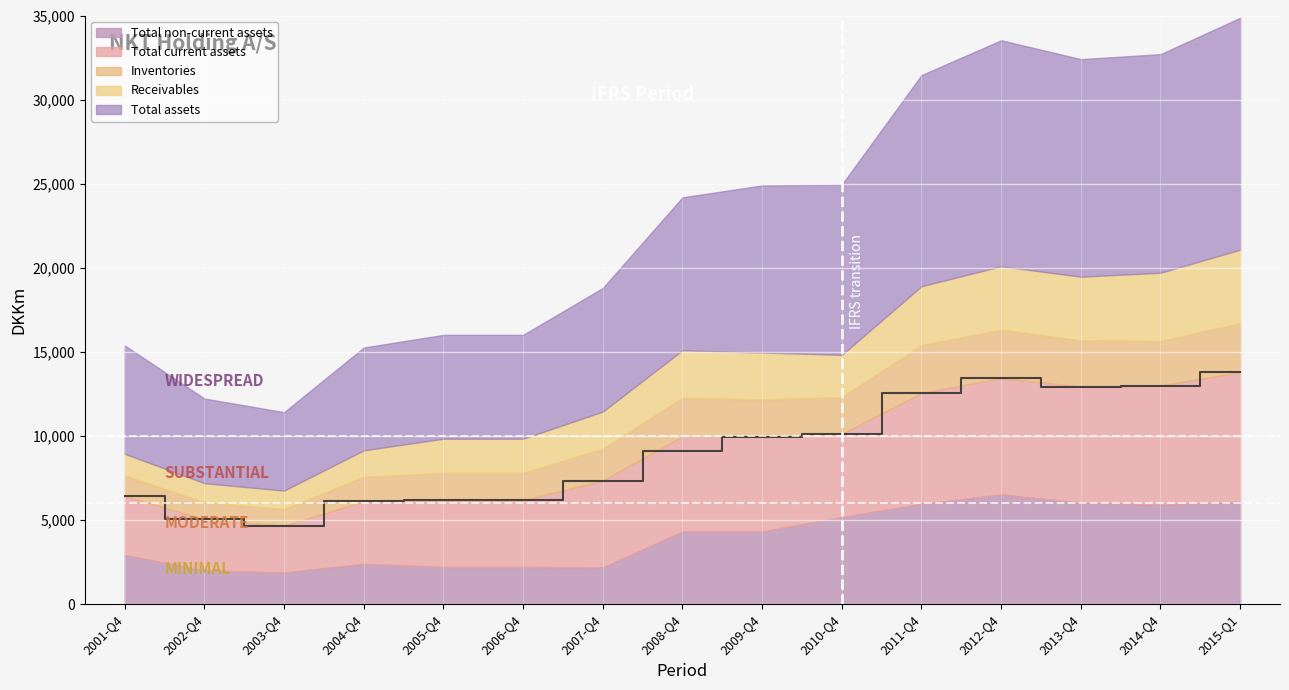

Read the Total non-current assets value at 2005-Q4.

2211